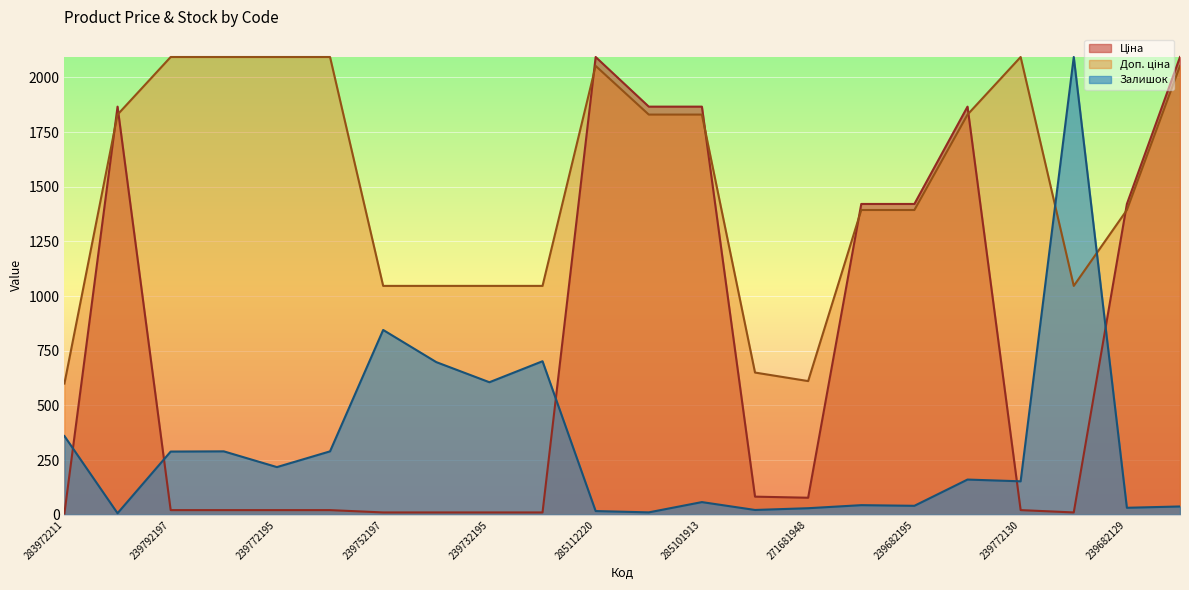

The value of Ціна at 285101569 is 943.1. True or false?

False